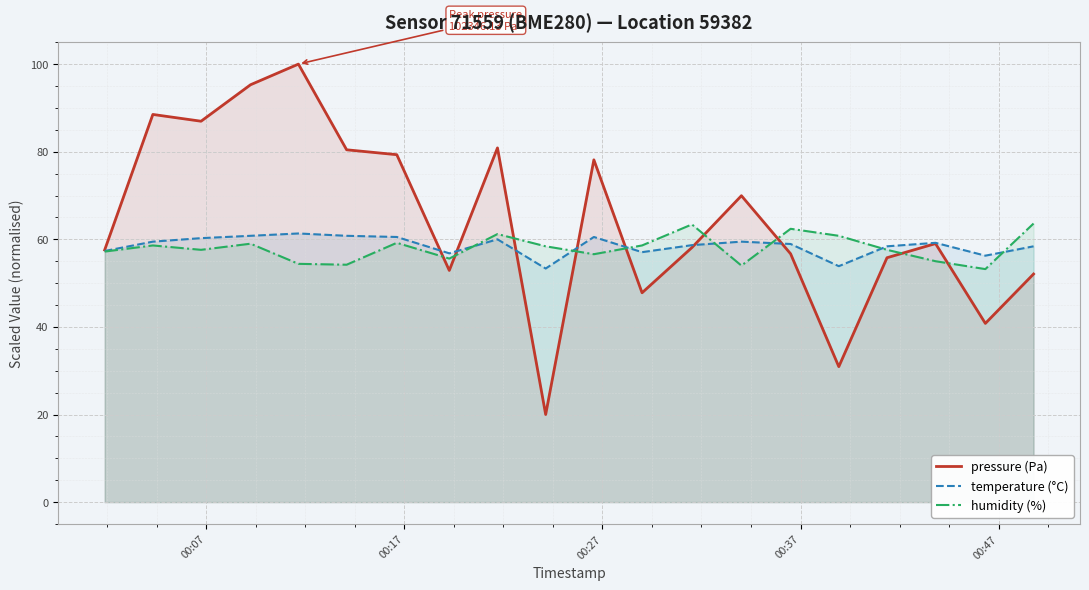

What is the minimum value for humidity (%)?

53.2